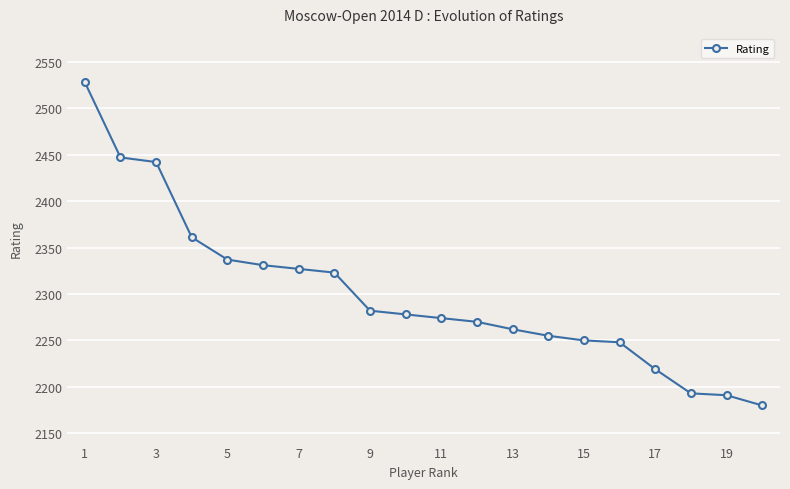

What is the value of the 19th point from the left?

2191